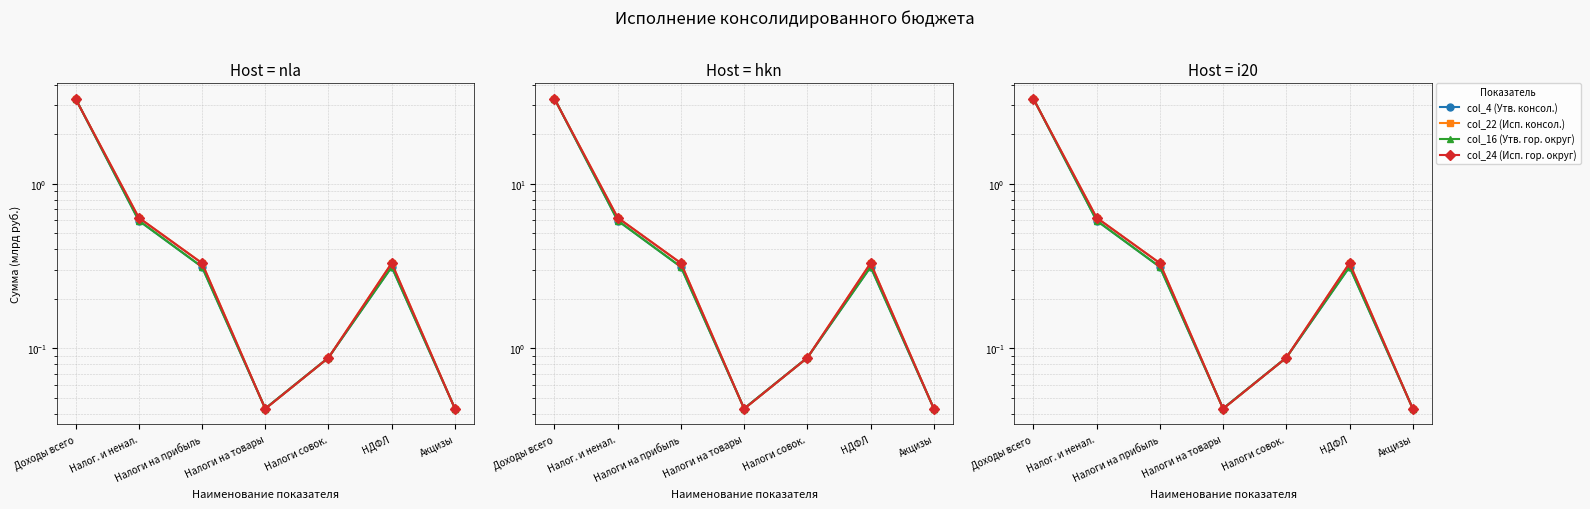

What is the sum of all col_4 (Утв. консол.) values?

4.7